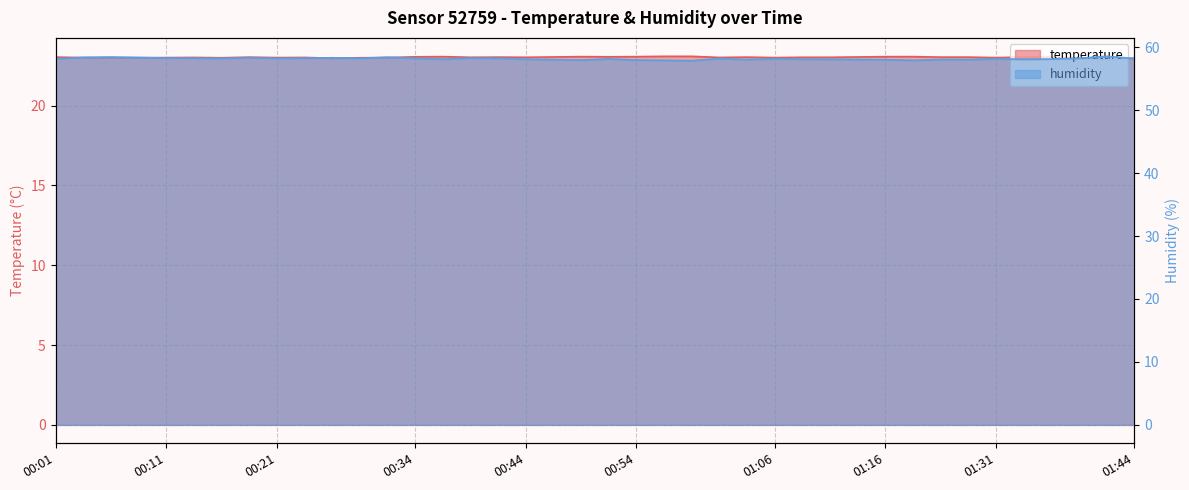

At which label is temperature closest to 22?

01:41